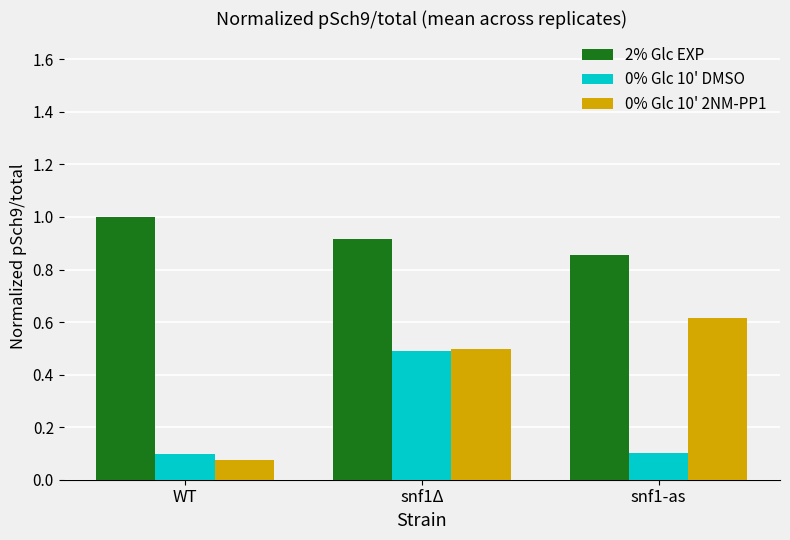

At which category is the sum across all series the highest?

snf1Δ